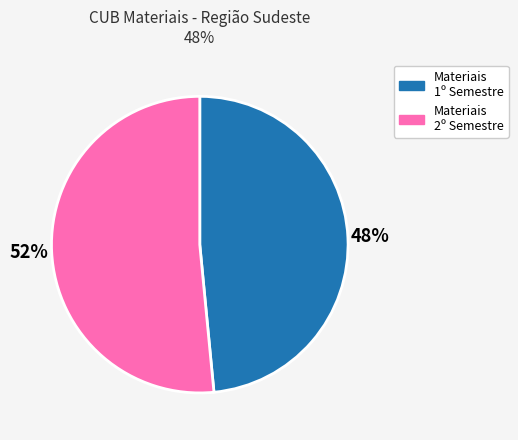

How many slices are in this pie chart?

2